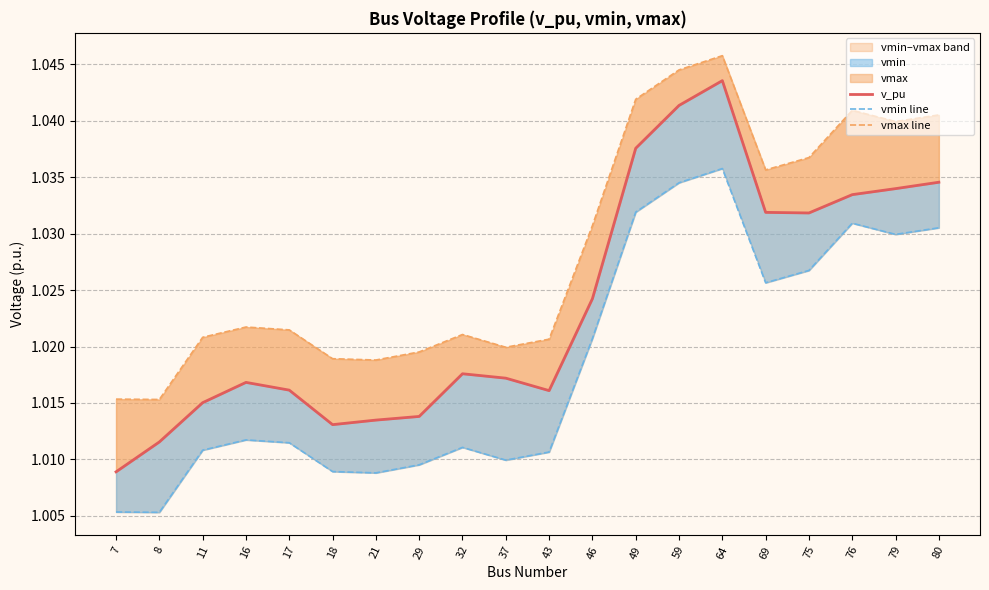

Reading left to right, list all the values displayed in this chart.

v_pu: 1.0	1.0	1.0	1.0	1.0	1.0	1.0	1.0	1.0	1.0	1.0	1.0	1.0	1.0	1.0	1.0	1.0	1.0	1.0	1.0
vmin line: 1.0	1.0	1.0	1.0	1.0	1.0	1.0	1.0	1.0	1.0	1.0	1.0	1.0	1.0	1.0	1.0	1.0	1.0	1.0	1.0
vmax line: 1.0	1.0	1.0	1.0	1.0	1.0	1.0	1.0	1.0	1.0	1.0	1.0	1.0	1.0	1.0	1.0	1.0	1.0	1.0	1.0